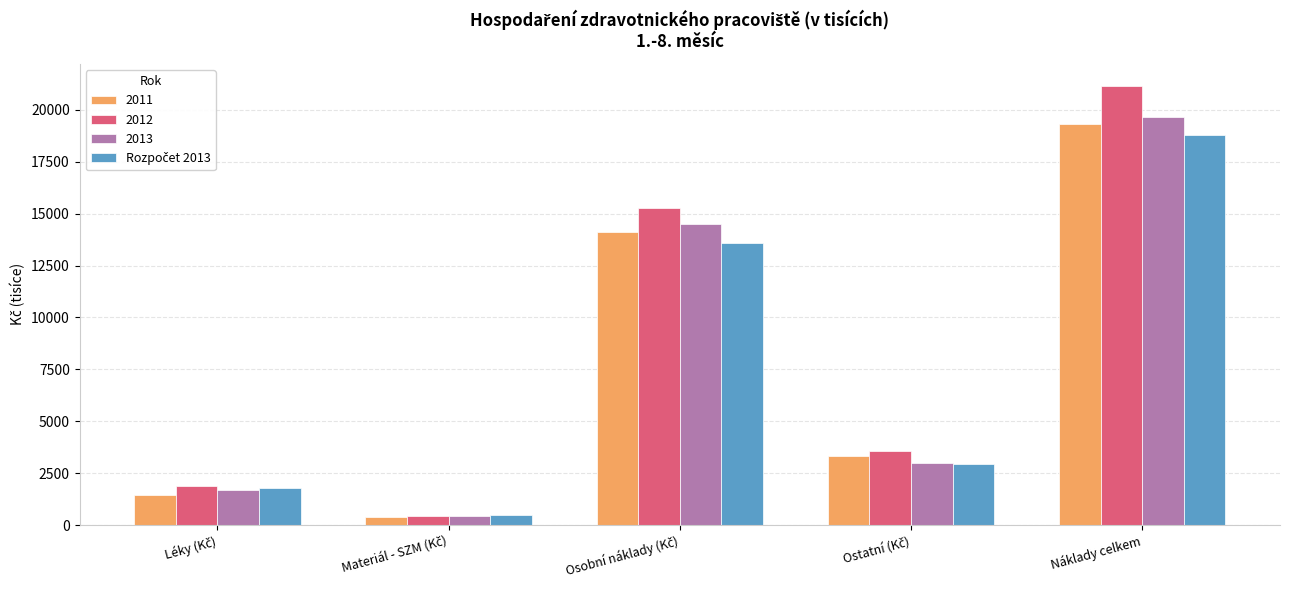

What is the minimum value shown in the chart?

396.5